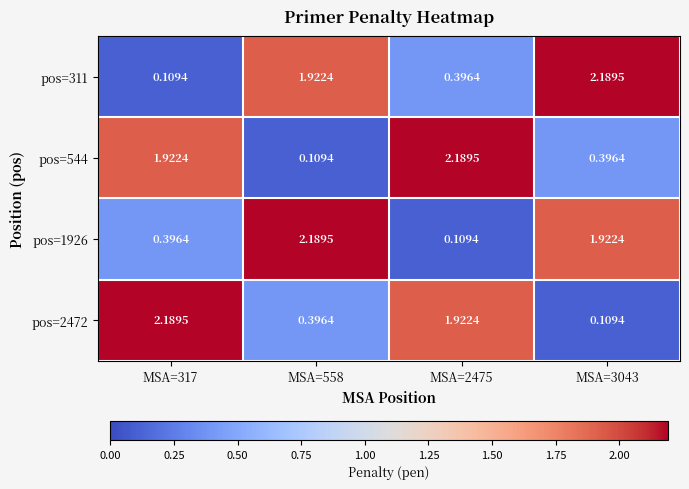

Is the value of pos=544 at MSA=317 greater than the value of pos=311 at MSA=3043?

No